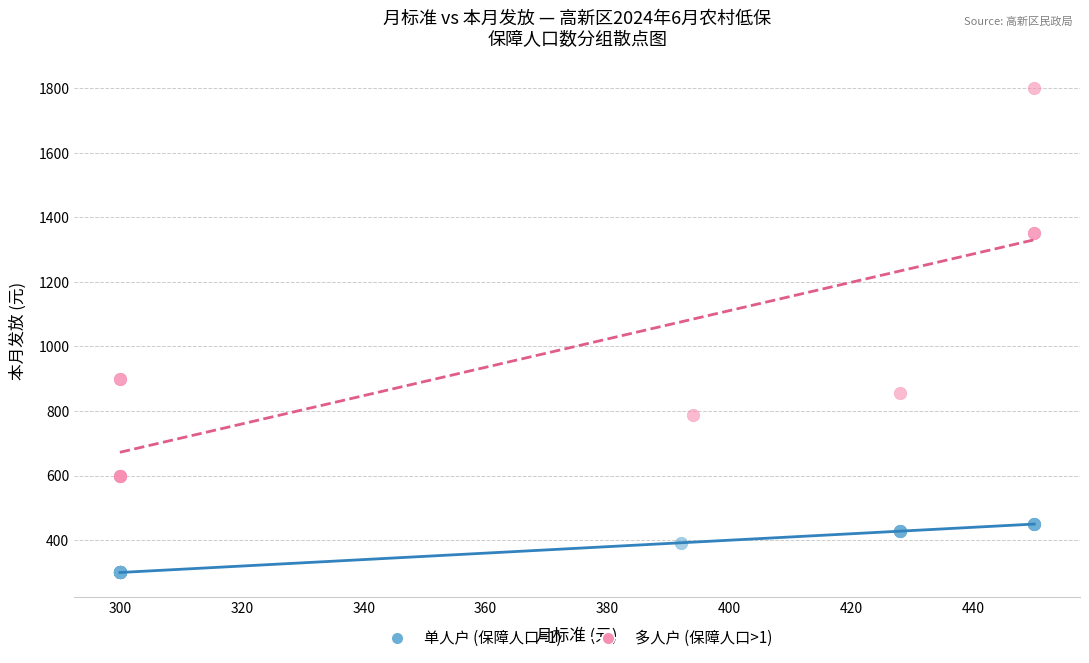

Which series contains the highest Y value?

多人户 (保障人口>1)